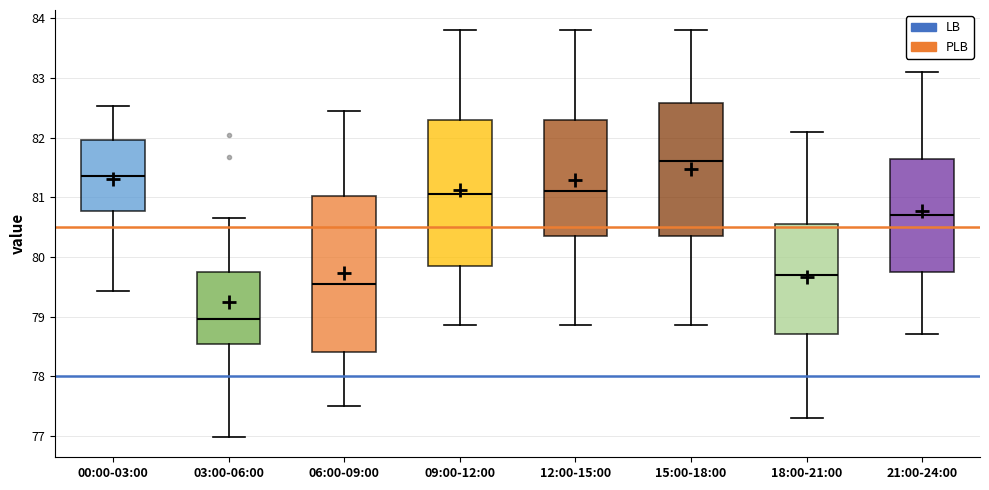

Which box has the lowest median line?

03:00-06:00